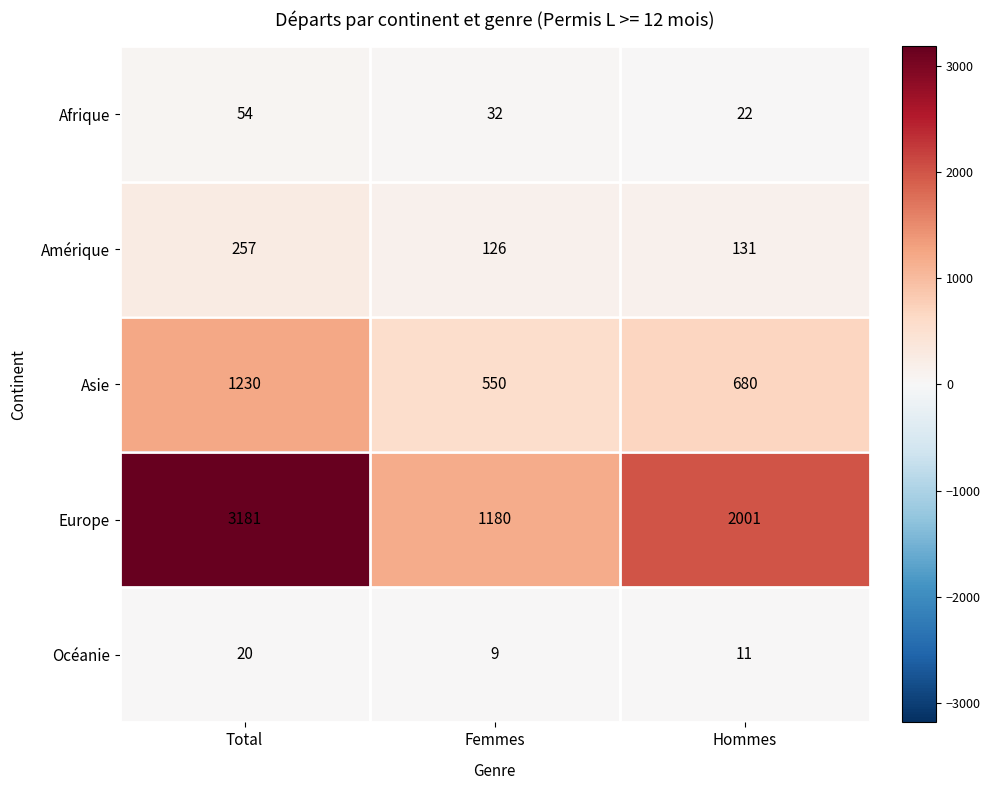

Rank the series at Femmes from highest to lowest value.

Europe, Asie, Amérique, Afrique, Océanie